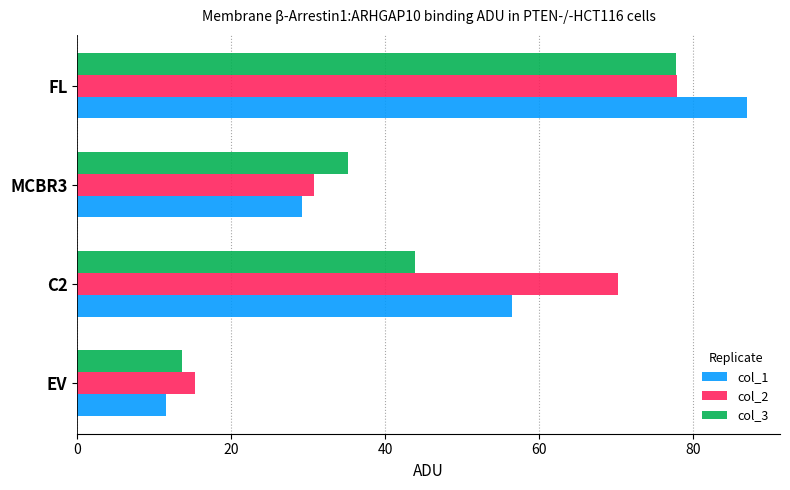

The value of col_3 at MCBR3 is 35.1. True or false?

True